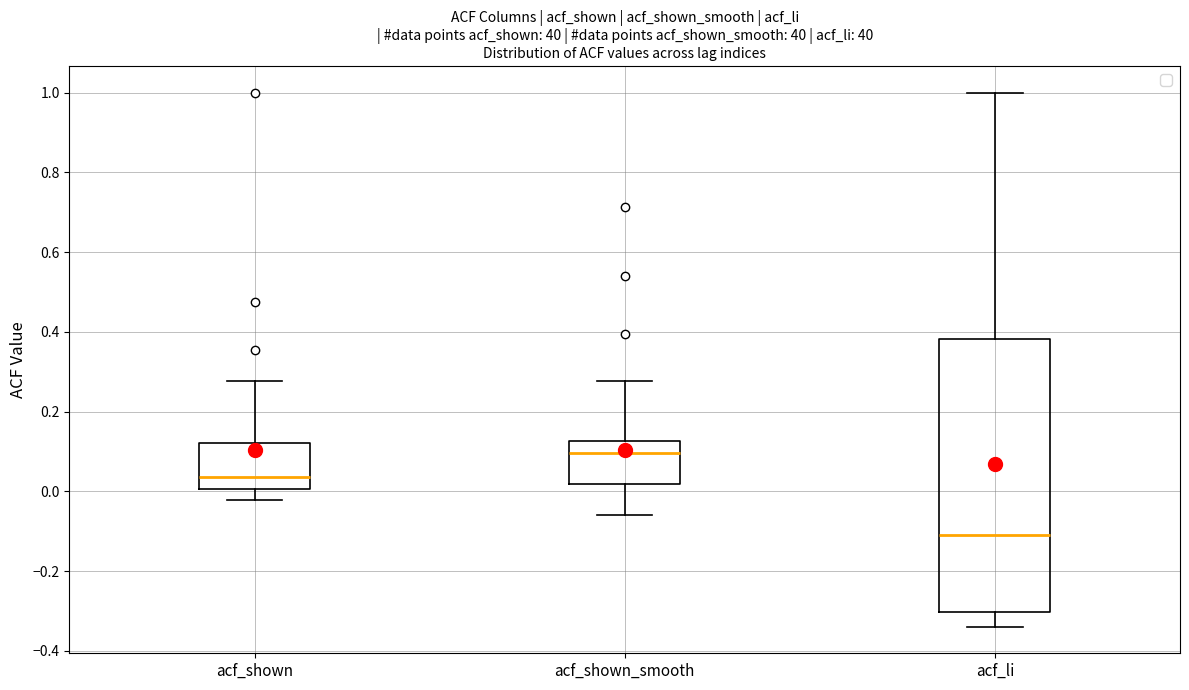

Where is the lower edge of the box for acf_shown on the y-axis? The values are not printed on the chart, so give them approximately, as read against the axis.

0.00